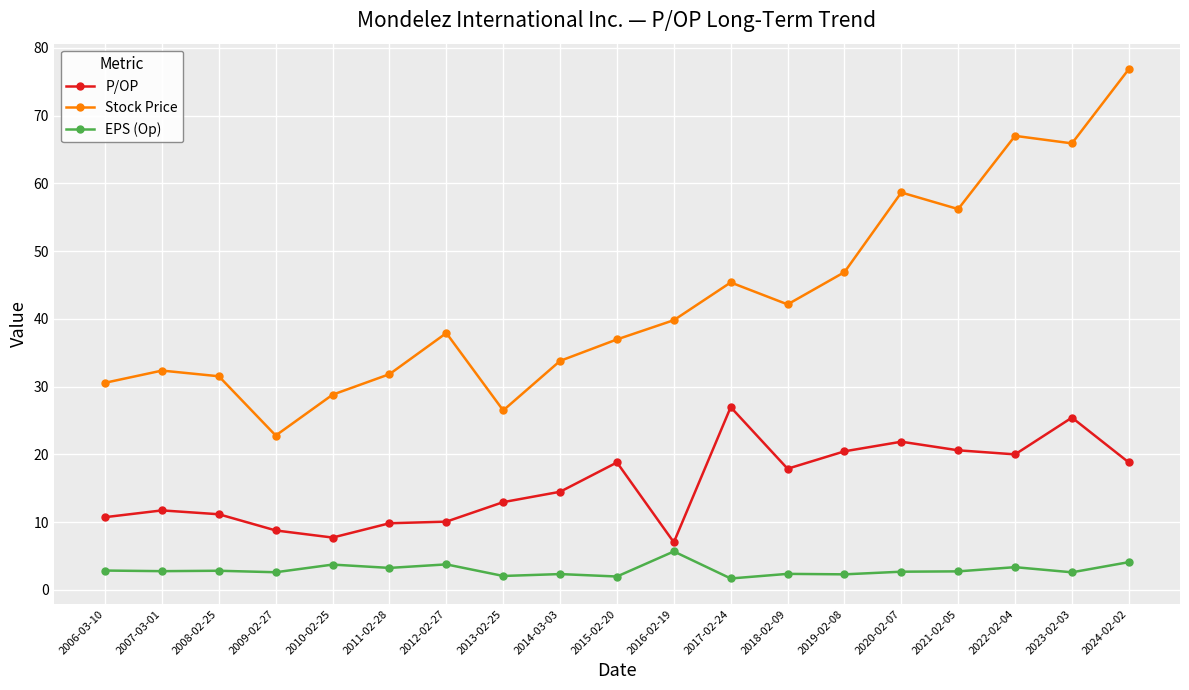

True or false: Stock Price has more than 0 interior local peaks.

True